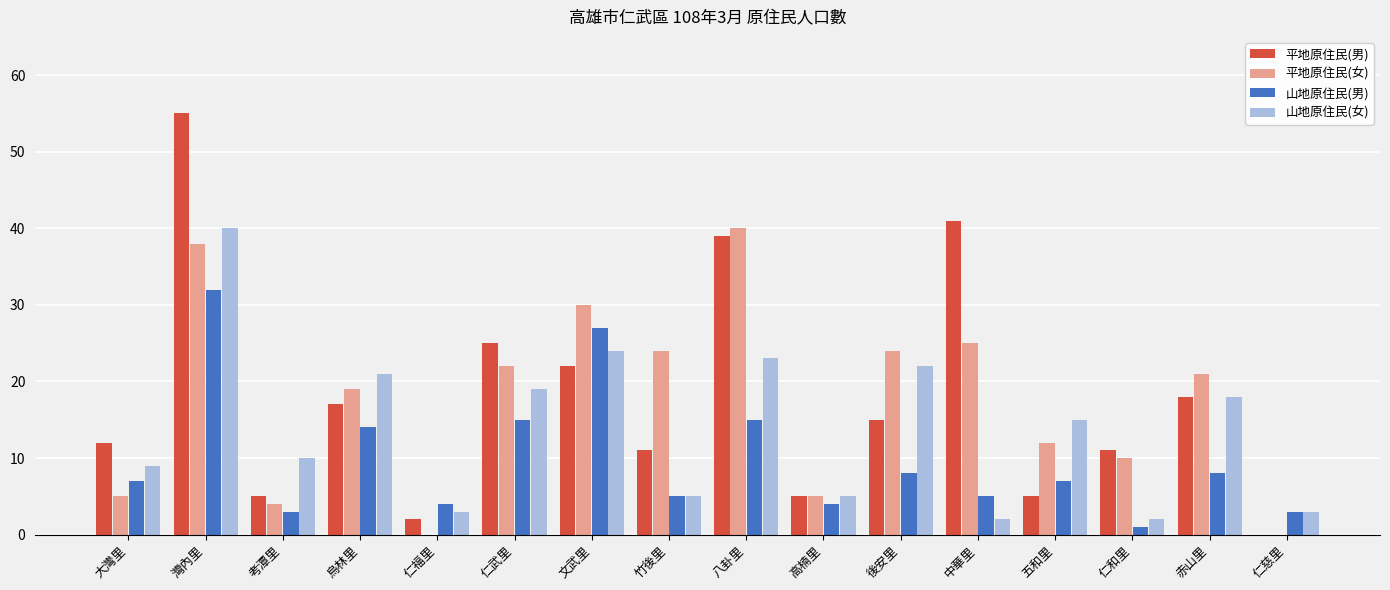

How many distinct data groups are displayed?

4